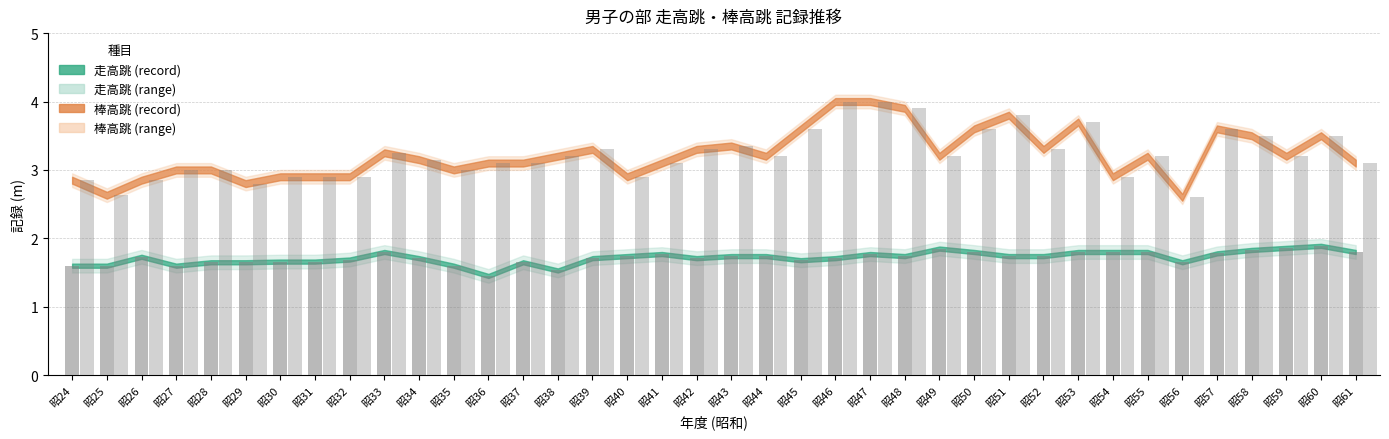

How many series are shown in this chart?

2